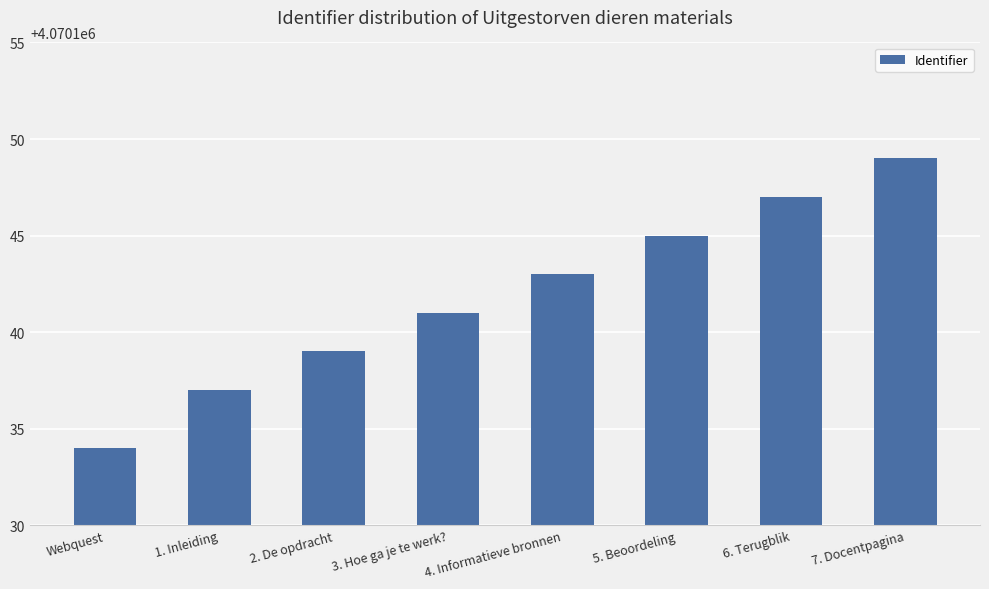

Count the values in the range 4070139 to 4070147.

5